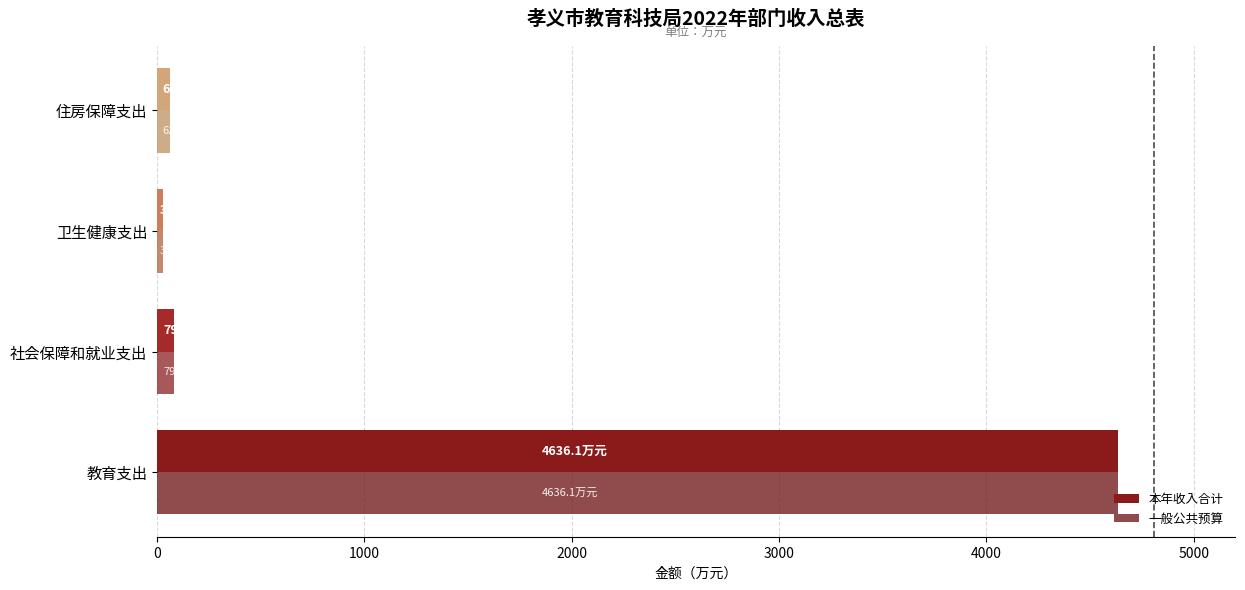

Reading left to right, transcribe all the data shown in this chart.

本年收入合计: 4636.1	79.8	31.0	62.5
一般公共预算: 4636.1	79.8	31.0	62.5